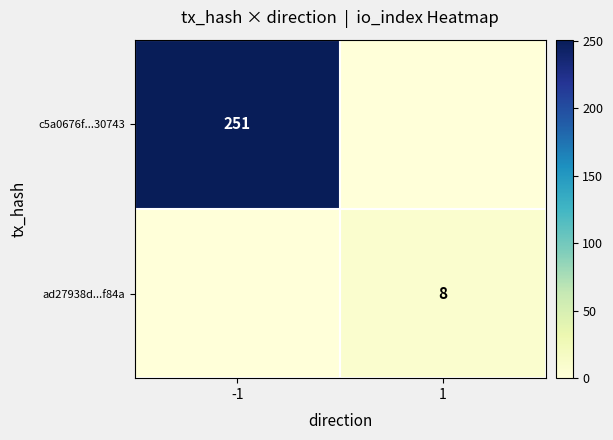

The value of c5a0676f...30743 at -1 is 251. True or false?

True